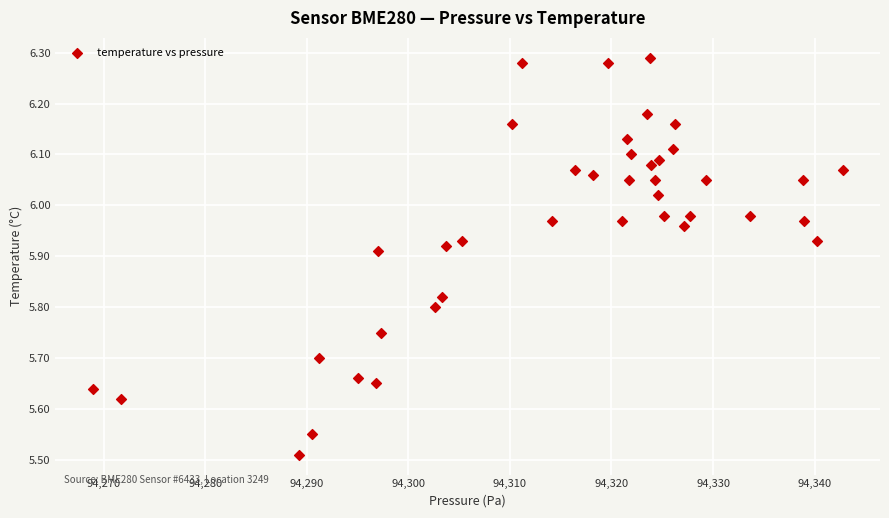

What is the range of X values (max minus min)?

73.8